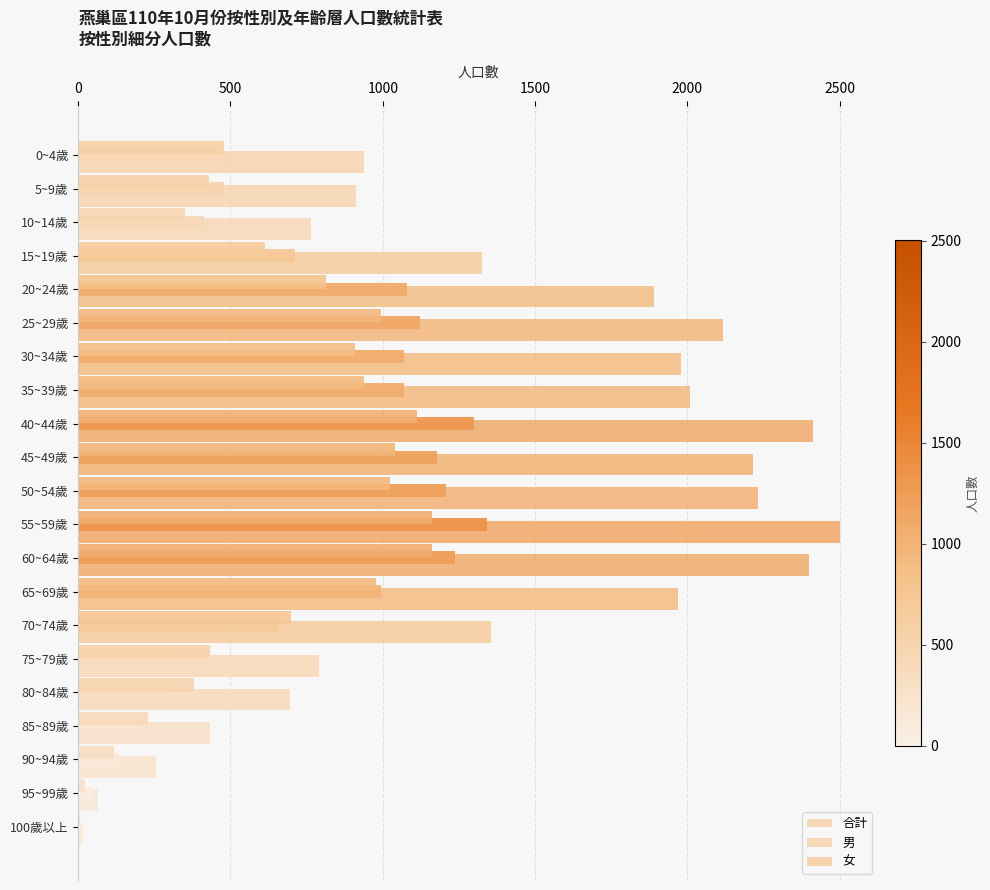

How many data points does each series have?

21